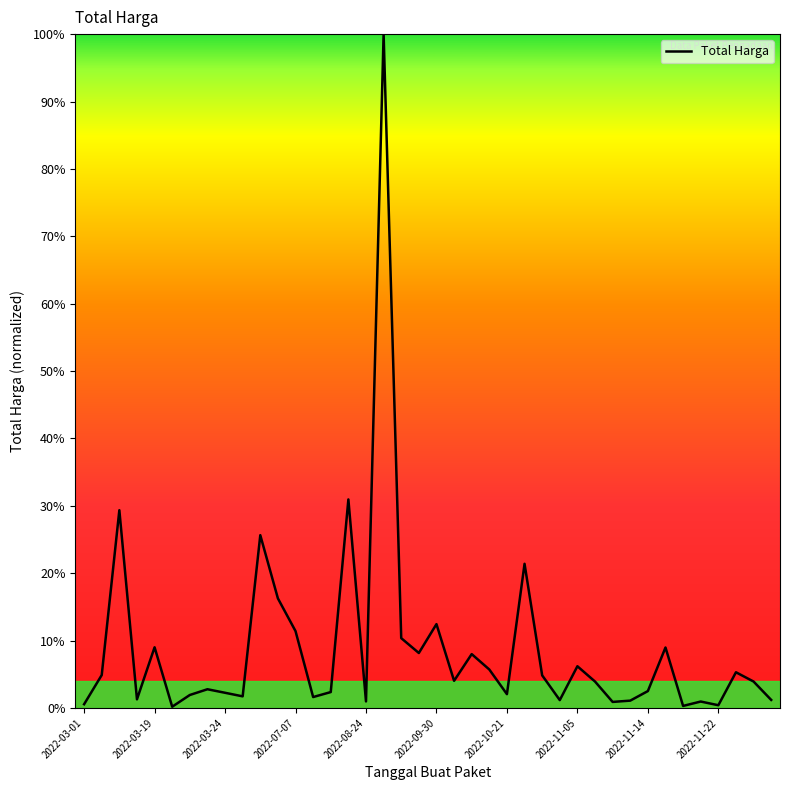

What is the greatest value displayed?

100.0